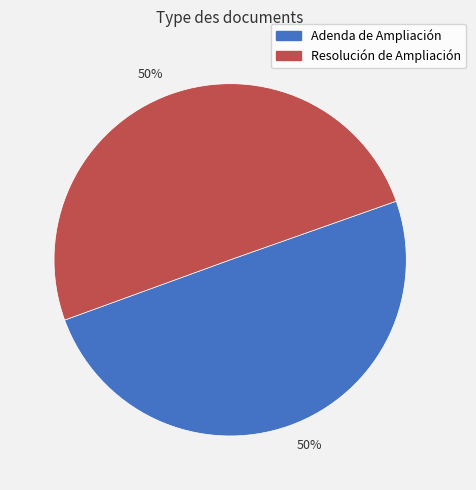

How many segments does this pie chart have?

2